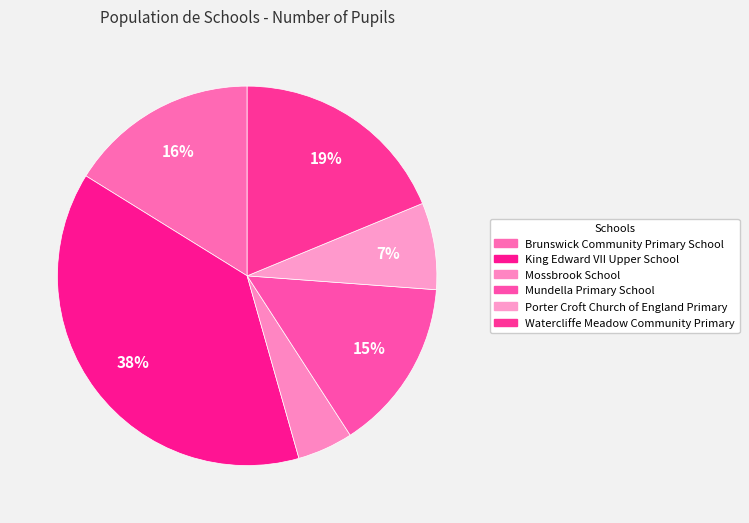

Which slice is the largest?

King Edward VII Upper School